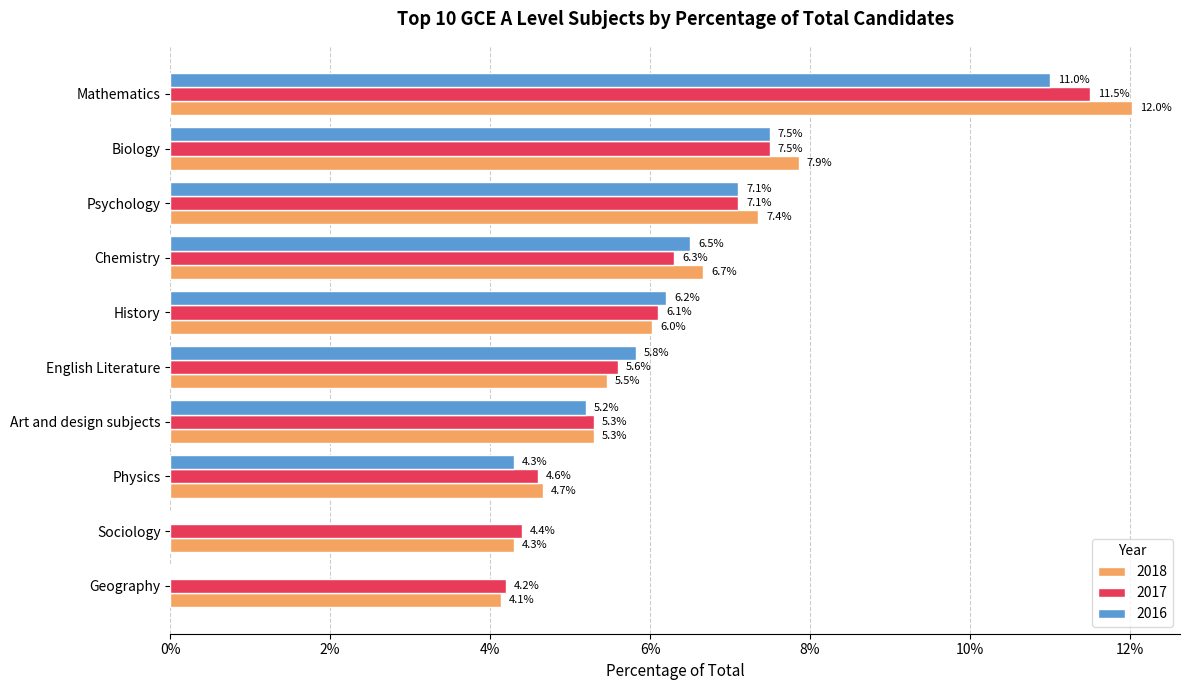

What are all the series names shown in the legend?

2018, 2017, 2016